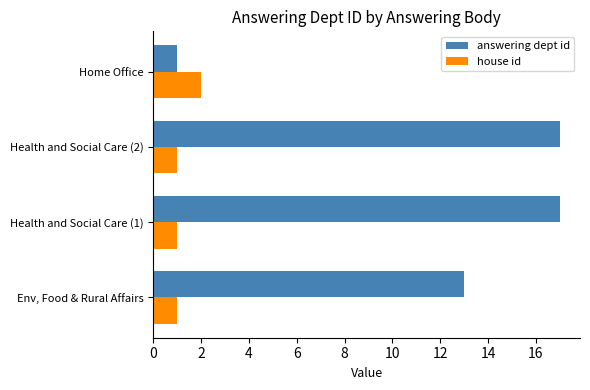

Which series has the largest total across all categories?

answering dept id